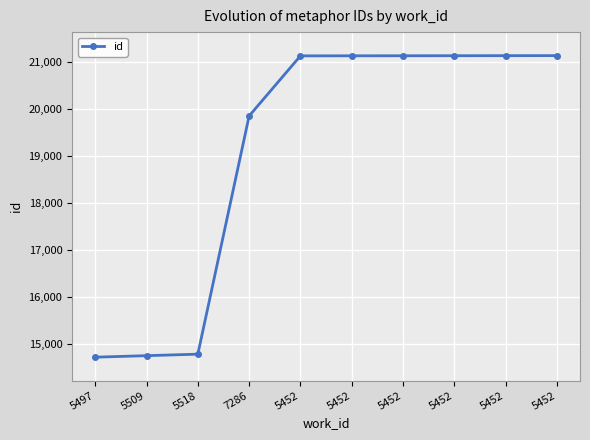

Rank the categories by value from lowest to highest.

5497, 5509, 5518, 7286, 5452, 5452, 5452, 5452, 5452, 5452